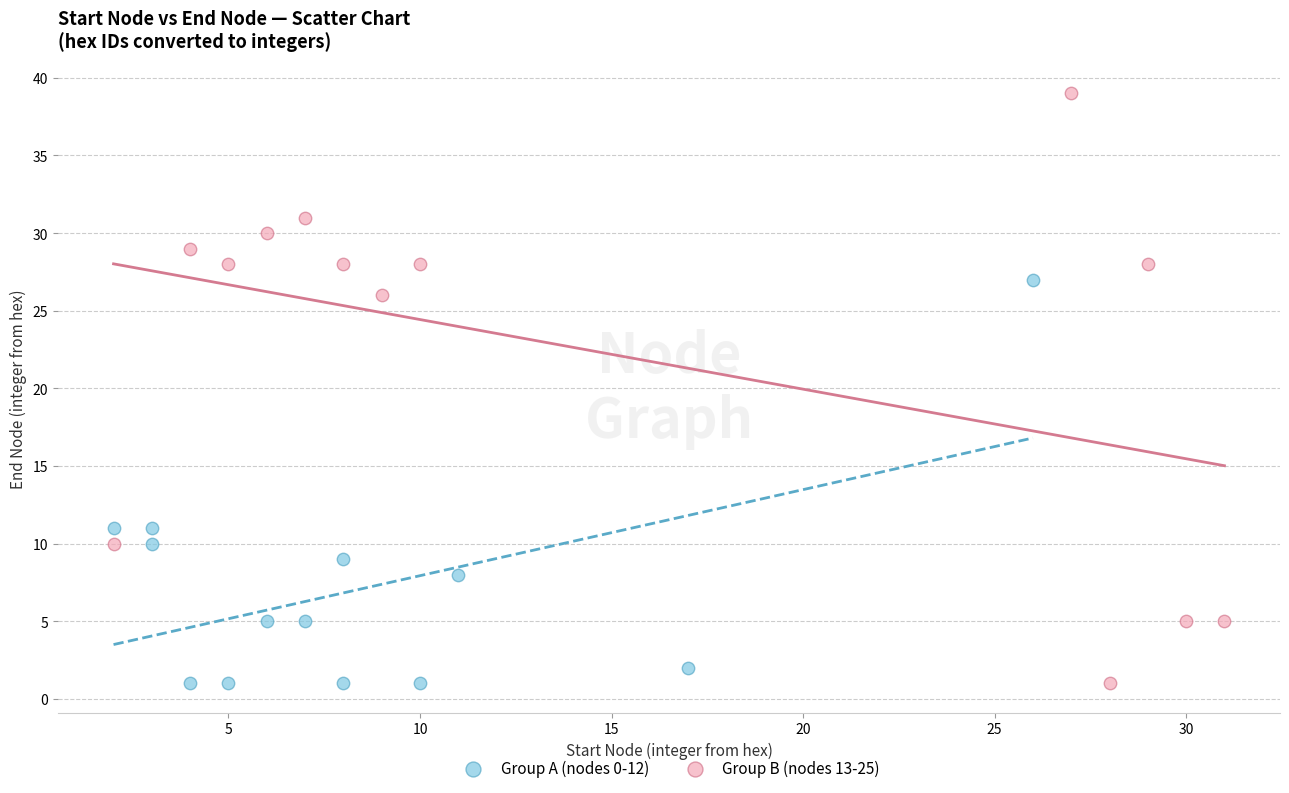

Which series has the largest Y range (max minus min)?

Group B (nodes 13-25)